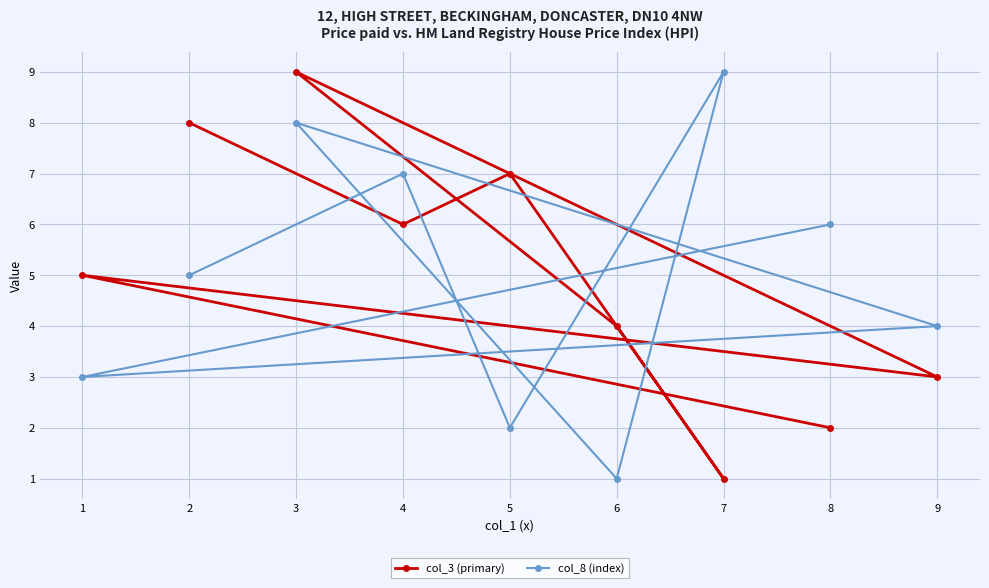

At which category is the sum across all series the highest?

3